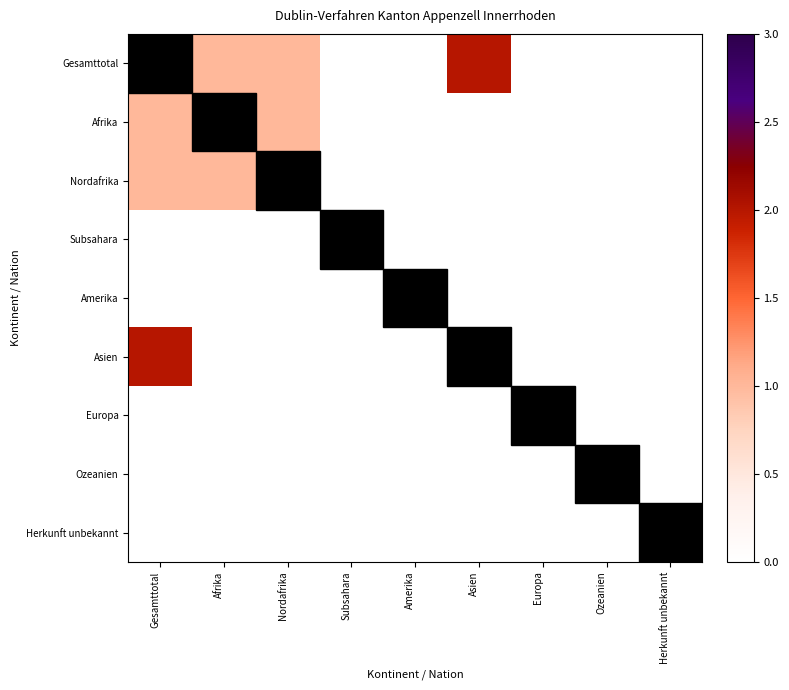

Reading left to right, list all the values displayed in this chart.

Gesamttotal: Gesamttotal=3	Afrika=1	Nordafrika=1	Subsahara=0	Amerika=0	Asien=2	Europa=0	Ozeanien=0	Herkunft unbekannt=0
Afrika: Gesamttotal=1	Afrika=1	Nordafrika=1	Subsahara=0	Amerika=0	Asien=0	Europa=0	Ozeanien=0	Herkunft unbekannt=0
Nordafrika: Gesamttotal=1	Afrika=1	Nordafrika=1	Subsahara=0	Amerika=0	Asien=0	Europa=0	Ozeanien=0	Herkunft unbekannt=0
Subsahara: Gesamttotal=0	Afrika=0	Nordafrika=0	Subsahara=0	Amerika=0	Asien=0	Europa=0	Ozeanien=0	Herkunft unbekannt=0
Amerika: Gesamttotal=0	Afrika=0	Nordafrika=0	Subsahara=0	Amerika=0	Asien=0	Europa=0	Ozeanien=0	Herkunft unbekannt=0
Asien: Gesamttotal=2	Afrika=0	Nordafrika=0	Subsahara=0	Amerika=0	Asien=2	Europa=0	Ozeanien=0	Herkunft unbekannt=0
Europa: Gesamttotal=0	Afrika=0	Nordafrika=0	Subsahara=0	Amerika=0	Asien=0	Europa=0	Ozeanien=0	Herkunft unbekannt=0
Ozeanien: Gesamttotal=0	Afrika=0	Nordafrika=0	Subsahara=0	Amerika=0	Asien=0	Europa=0	Ozeanien=0	Herkunft unbekannt=0
Herkunft unbekannt: Gesamttotal=0	Afrika=0	Nordafrika=0	Subsahara=0	Amerika=0	Asien=0	Europa=0	Ozeanien=0	Herkunft unbekannt=0